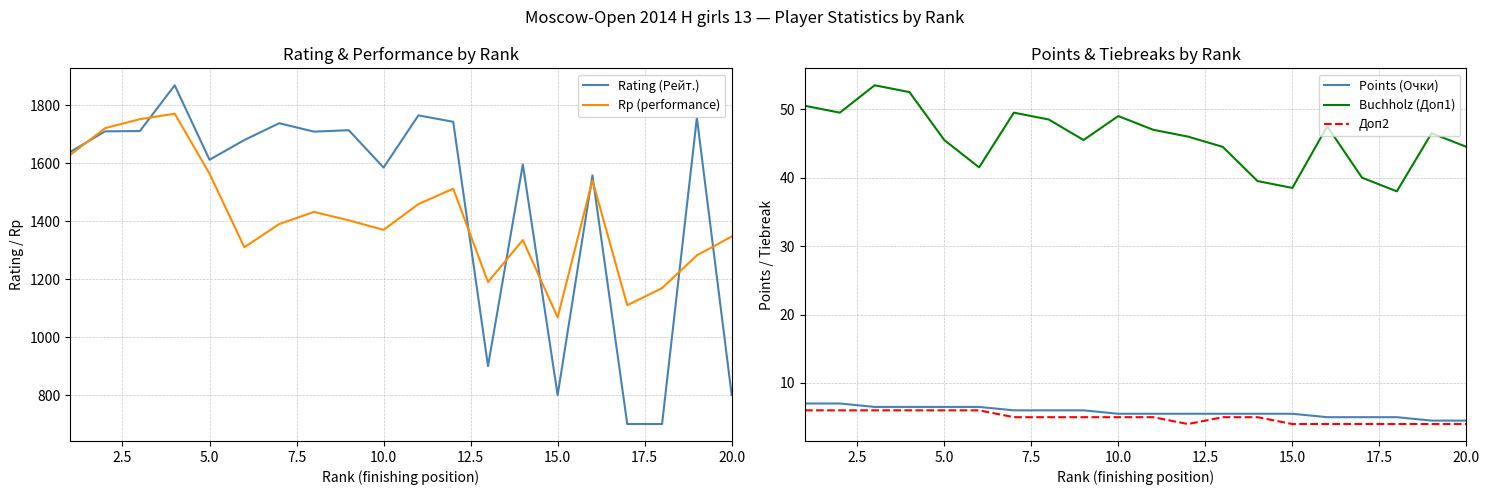

How many categories are shown in the chart?

20